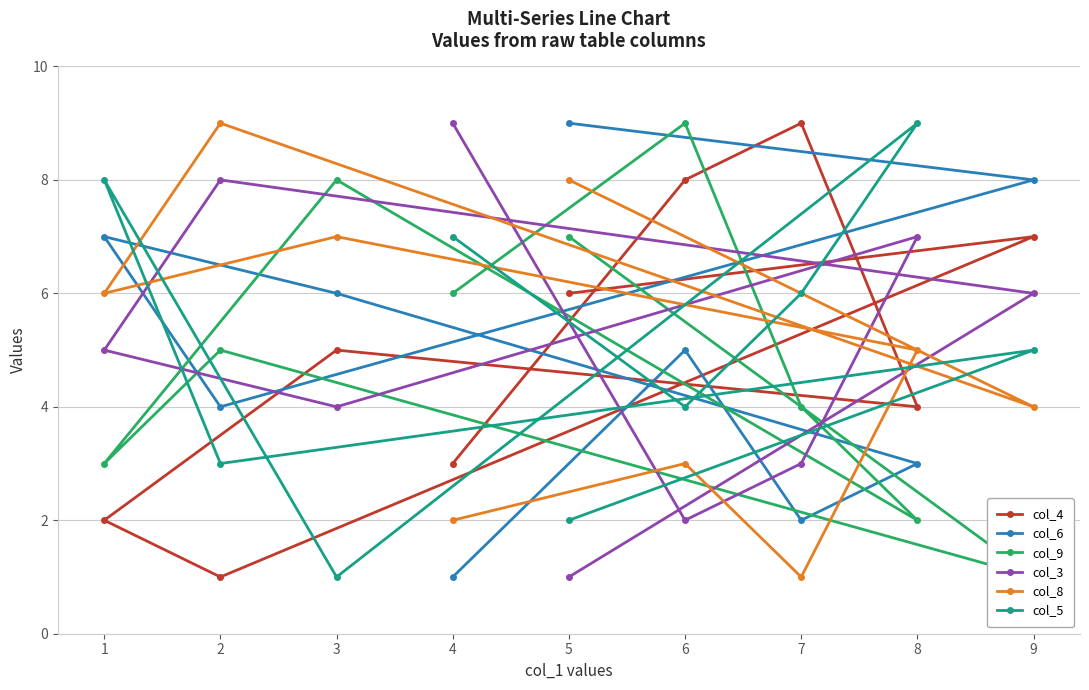

Reading right to left, transcribe all the data shown in this chart.

col_4: 4=3	6=8	7=9	8=4	3=5	1=2	2=1	9=7	5=6
col_6: 4=1	6=5	7=2	8=3	3=6	1=7	2=4	9=8	5=9
col_9: 4=6	6=9	7=4	8=2	3=8	1=3	2=5	9=1	5=7
col_3: 4=9	6=2	7=3	8=7	3=4	1=5	2=8	9=6	5=1
col_8: 4=2	6=3	7=1	8=5	3=7	1=6	2=9	9=4	5=8
col_5: 4=7	6=4	7=6	8=9	3=1	1=8	2=3	9=5	5=2